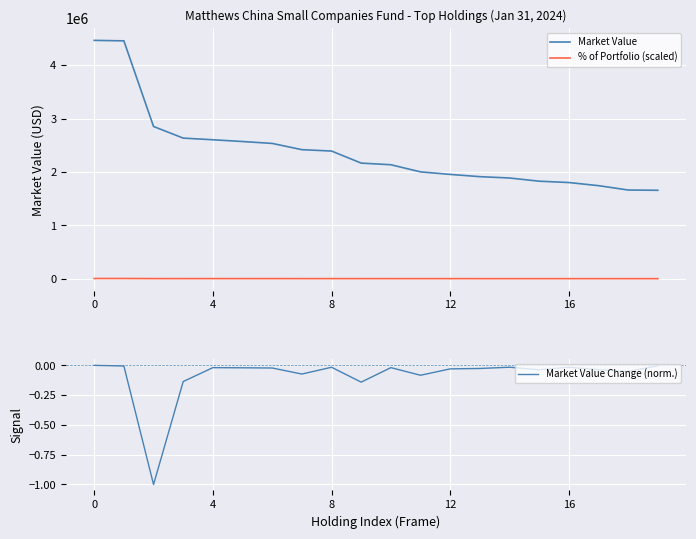

What is the lowest value of the Market Value series?

1657156.6